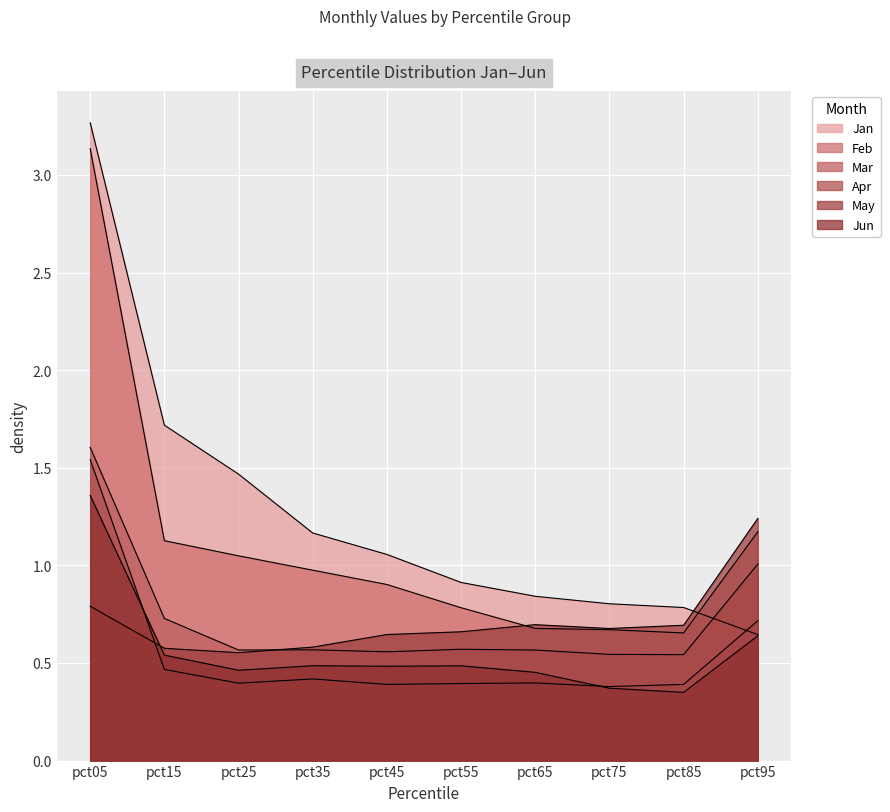

Reading left to right, what are all the values shown in this chart?

Jan: 3.3	1.7	1.5	1.2	1.1	0.9	0.8	0.8	0.8	0.6
Feb: 3.1	1.1	1.0	1.0	0.9	0.8	0.7	0.7	0.7	1.2
Mar: 1.6	0.7	0.6	0.6	0.6	0.6	0.6	0.5	0.5	1.0
Apr: 1.5	0.5	0.4	0.4	0.4	0.4	0.4	0.4	0.4	0.7
May: 0.8	0.6	0.6	0.6	0.6	0.7	0.7	0.7	0.7	1.2
Jun: 1.4	0.5	0.5	0.5	0.5	0.5	0.5	0.4	0.3	0.6